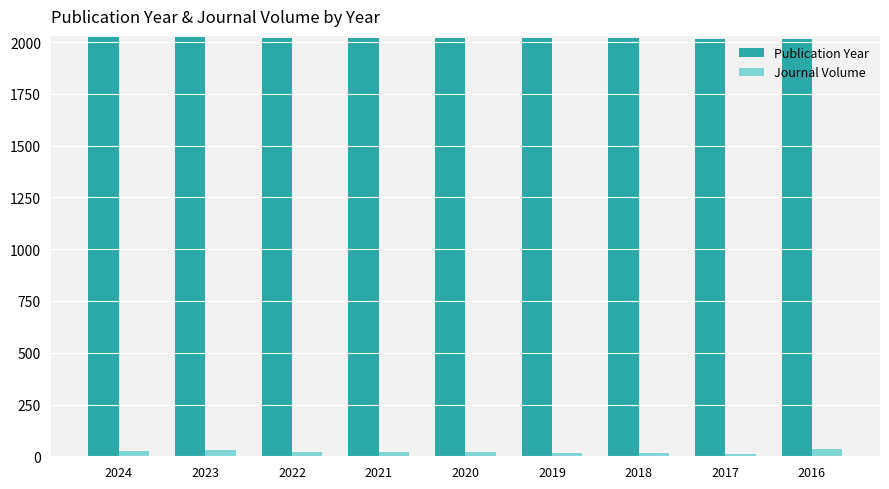

What is the total value across all series at 2024?

2048